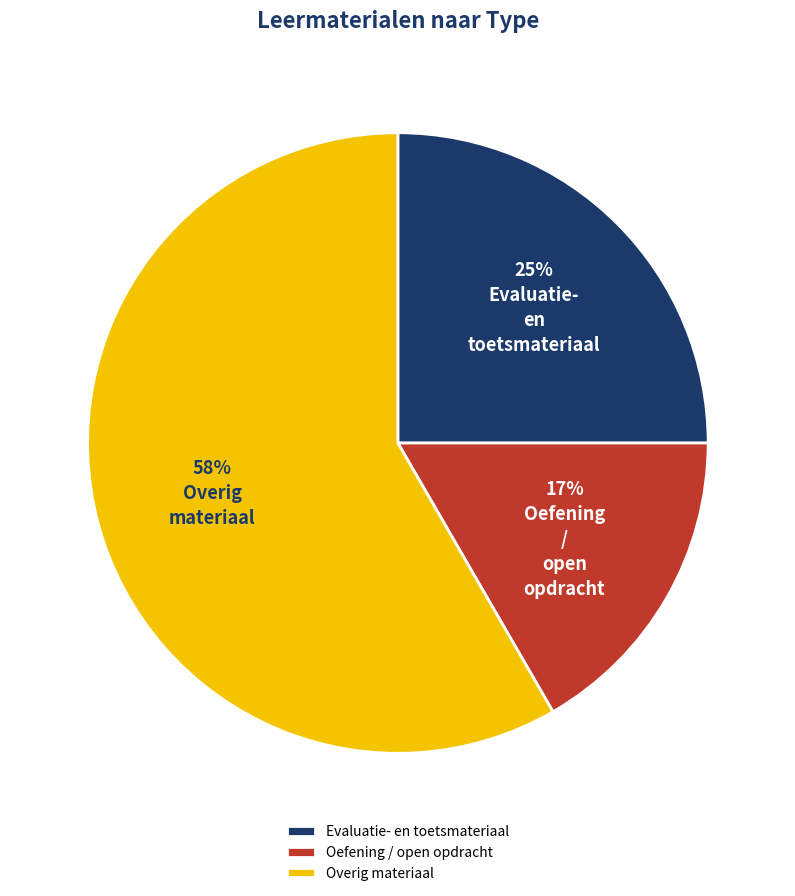

What is the largest slice in the pie chart?

Overig materiaal